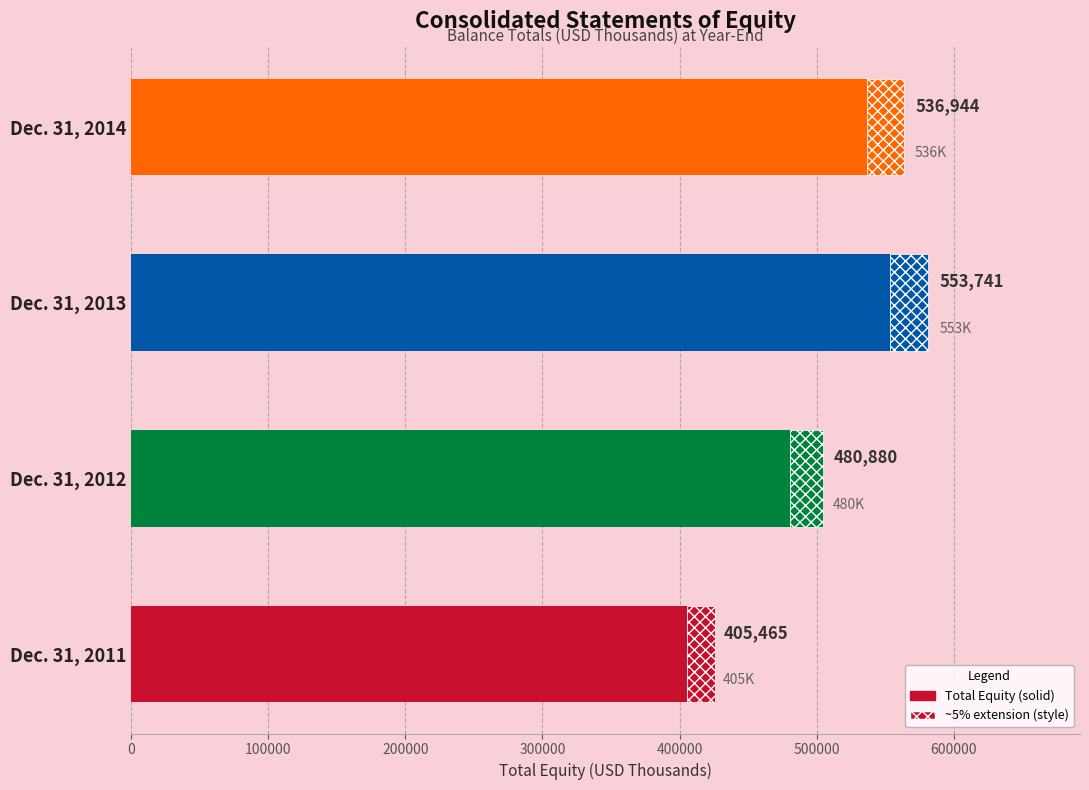

How many series are shown in this chart?

1